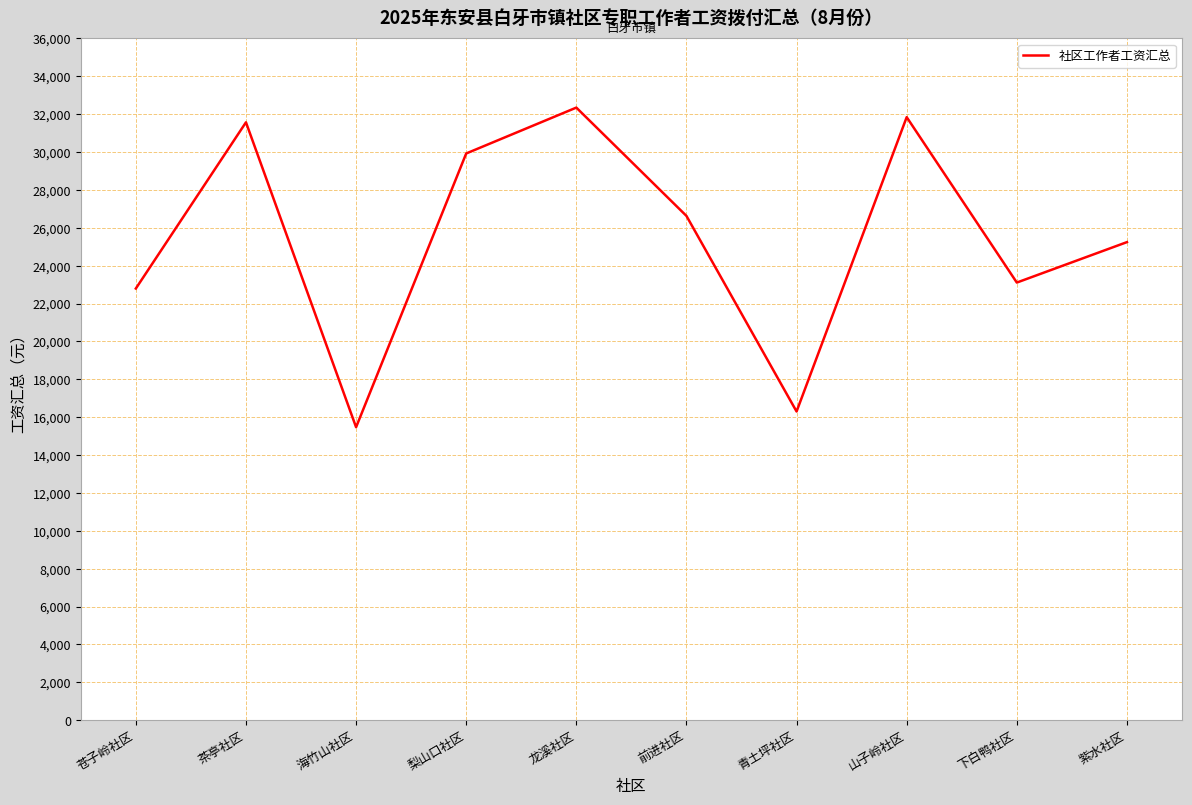

How many lines are shown in the chart?

1